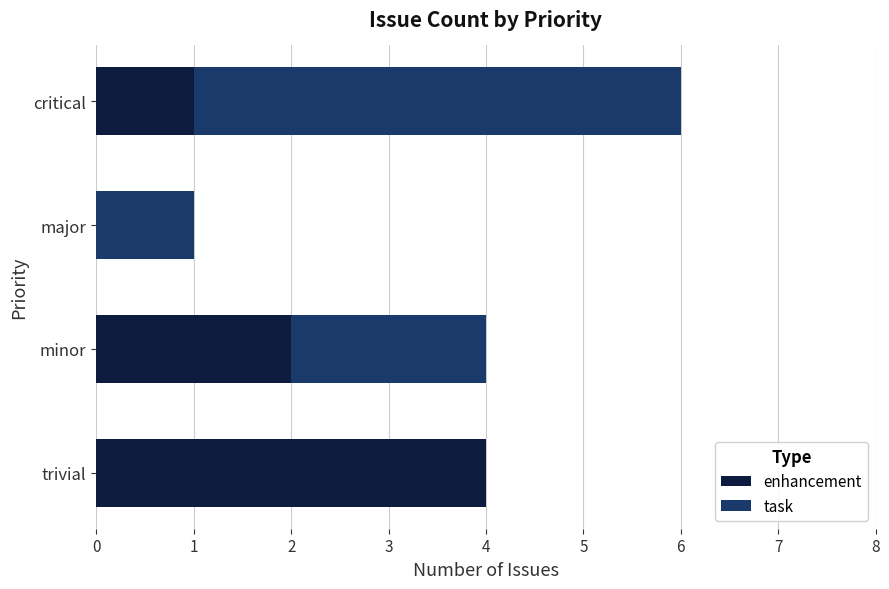

The value of enhancement at minor is 2. True or false?

True